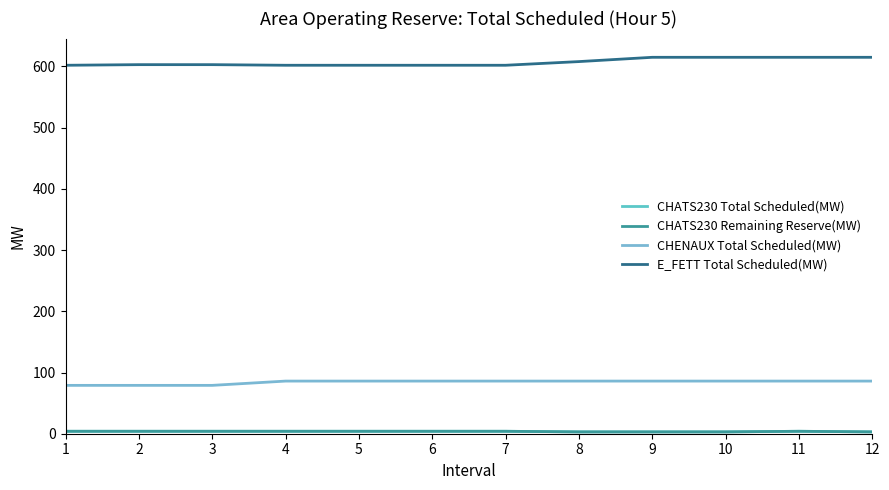

Is this an area chart (filled region under the line)?

No